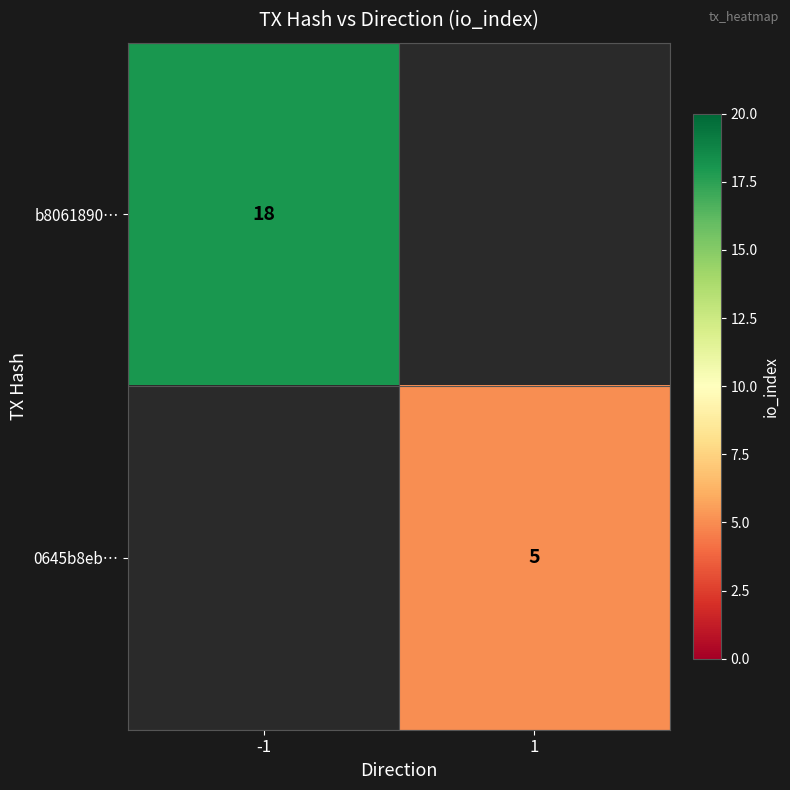

The value of 0645b8eb… at 1 is 5. True or false?

True